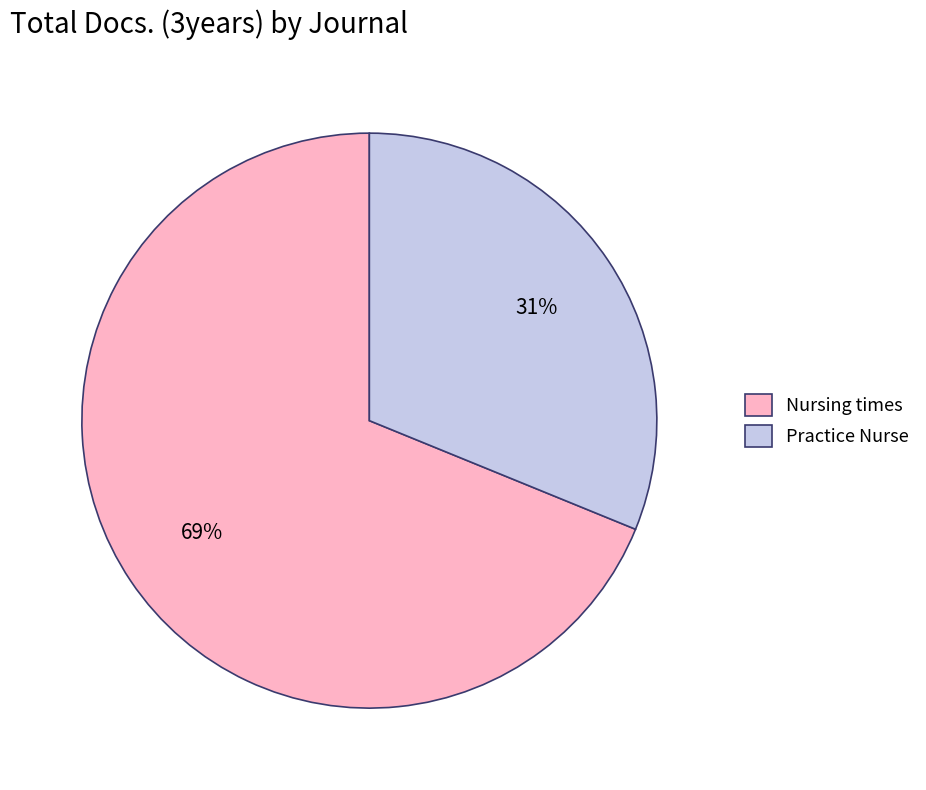

Which category has the smallest portion of the pie?

Practice Nurse